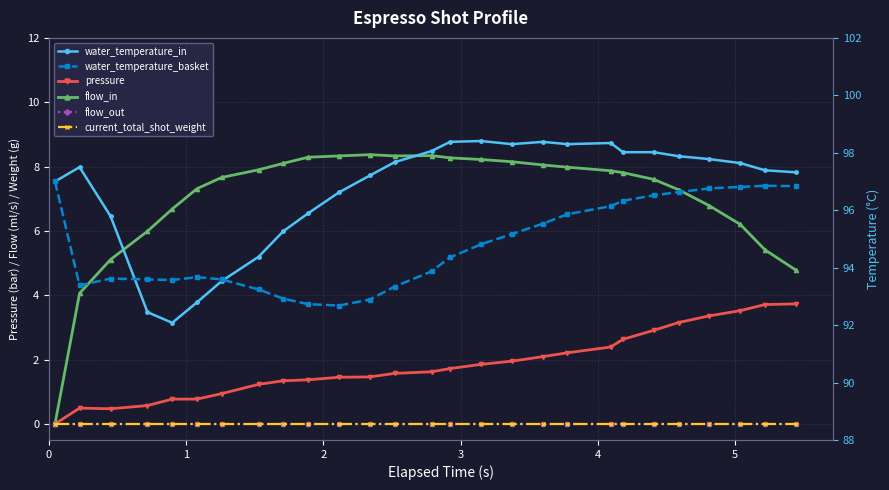

How many data points in pressure are less than 1?

7